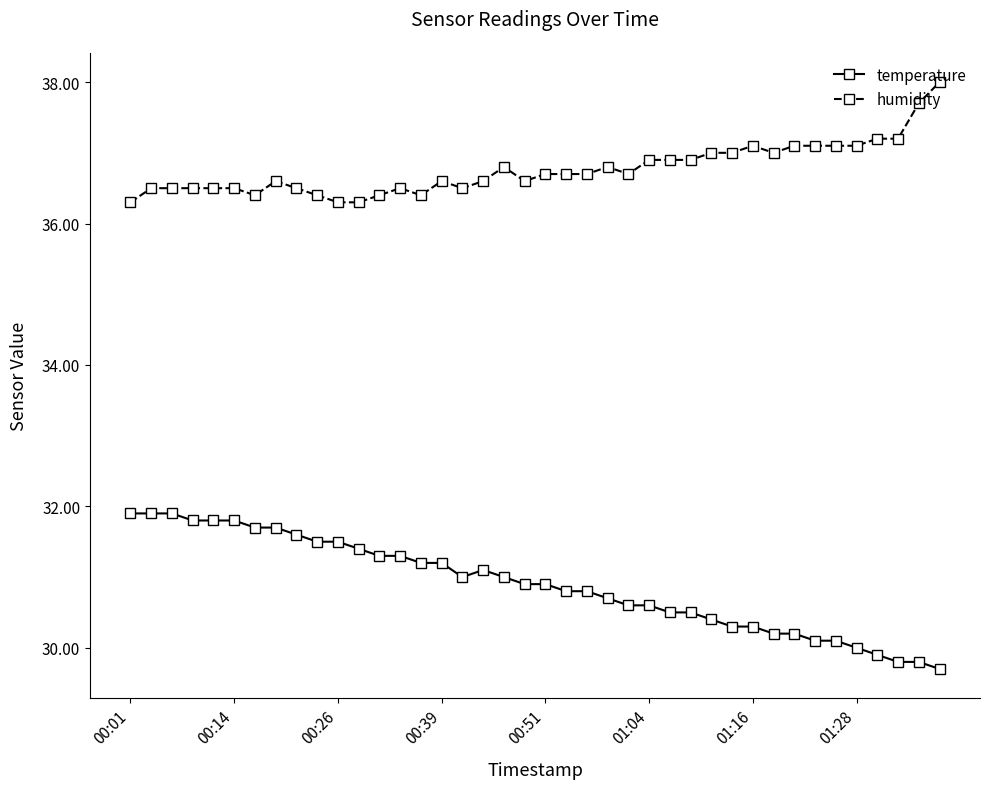

What is the average value of the temperature series?

30.9